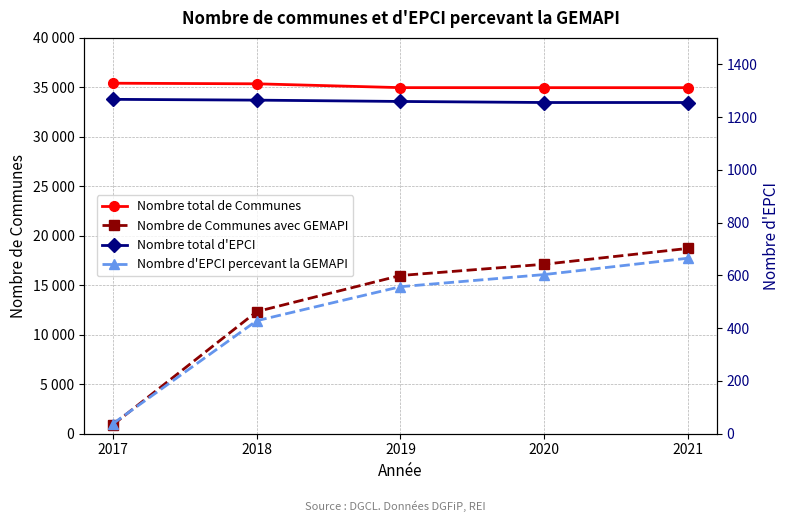

Does the chart display data point markers on the line(s)?

Yes